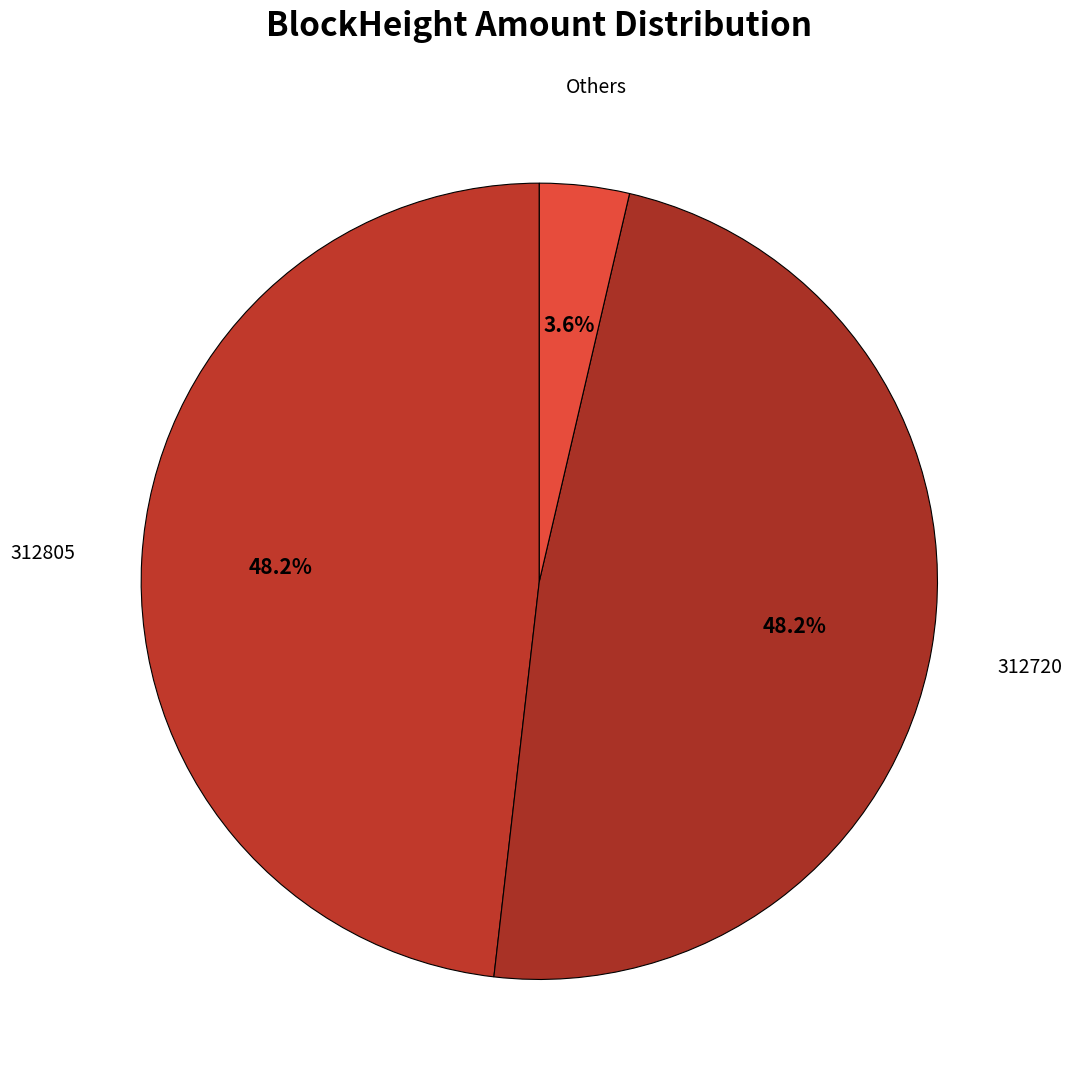

Count the number of slices in the pie.

3